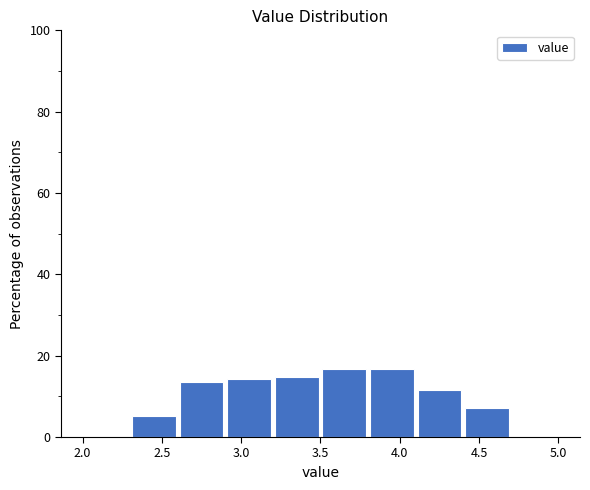

What is the height of the bar covering 3.2 to 3.5 on the x-axis? The values are not printed on the chart, so give them approximately, as read against the axis.

14